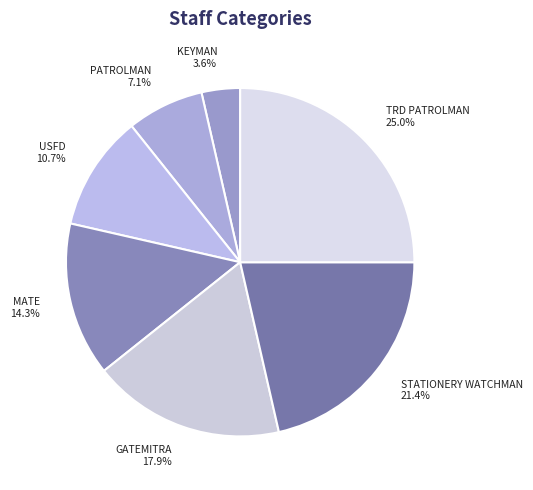

How many segments does this pie chart have?

7